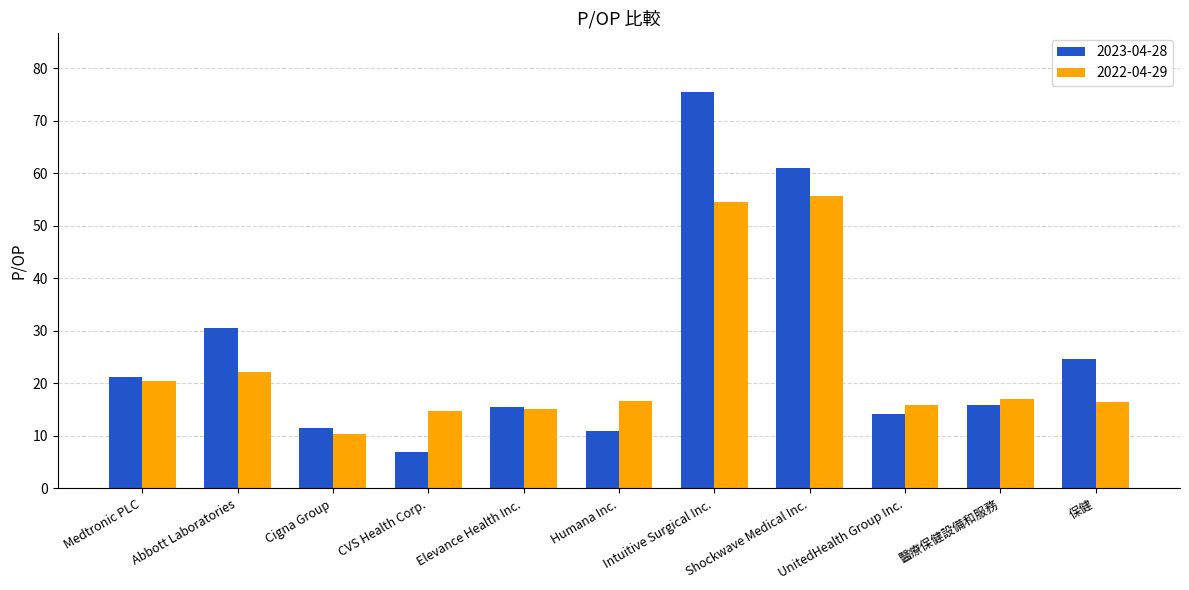

What is the label of the 7th bar from the right?

Elevance Health Inc.